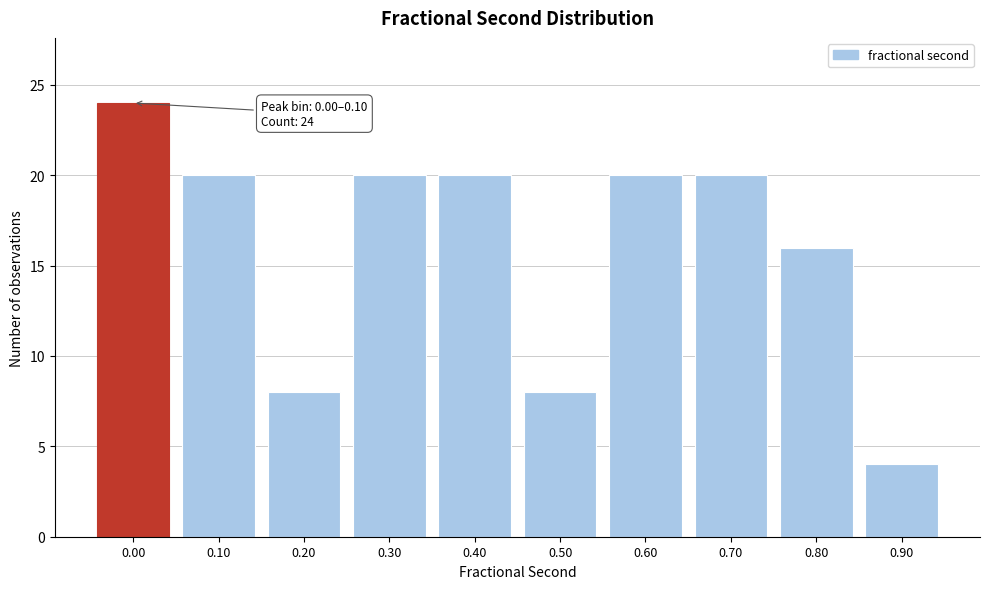

Reading left to right, extract all data points from this chart.

0.00=24	0.10=20	0.20=8	0.30=20	0.40=20	0.50=8	0.60=20	0.70=20	0.80=16	0.90=4